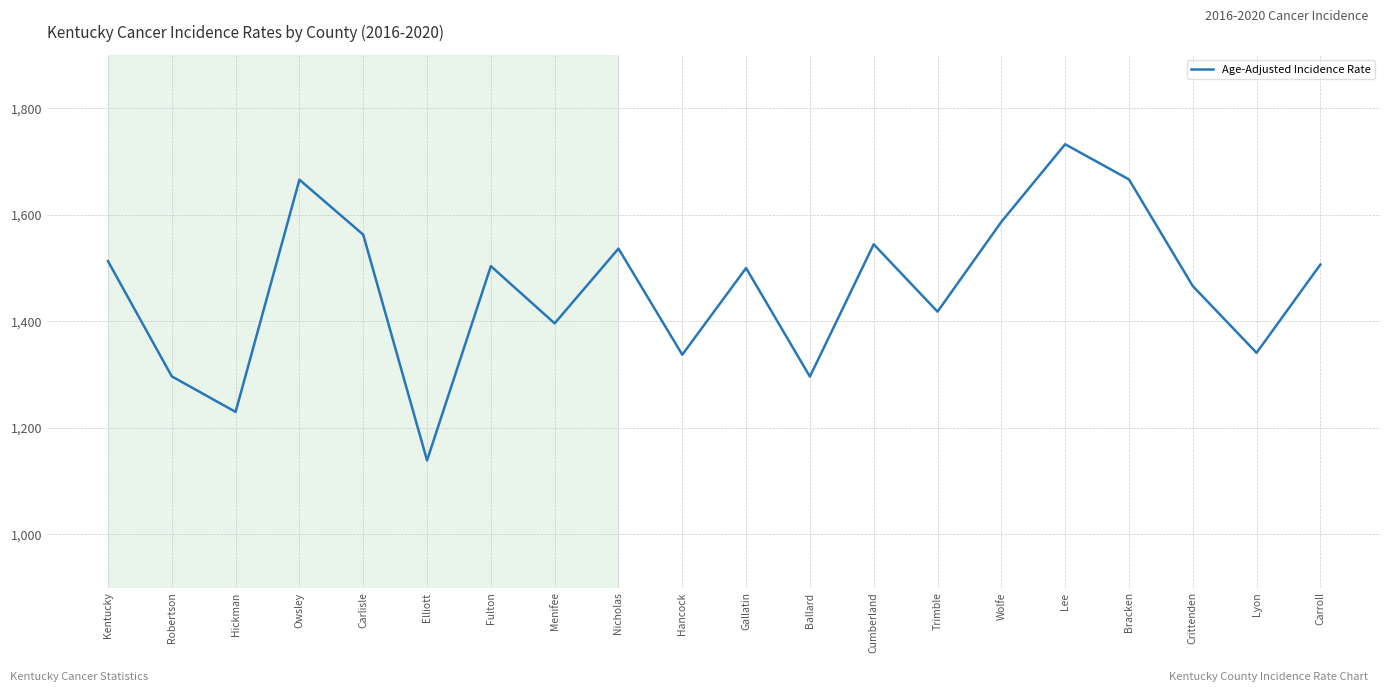

What is the difference between the values at Wolfe and Trimble?

168.6